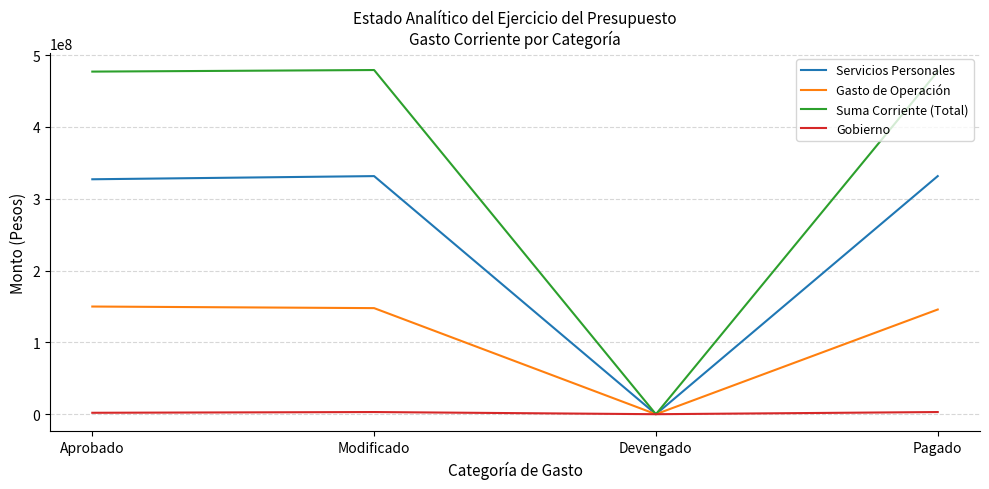

Is it true that Suma Corriente (Total) equals 477082501.0 at Aprobado?

True